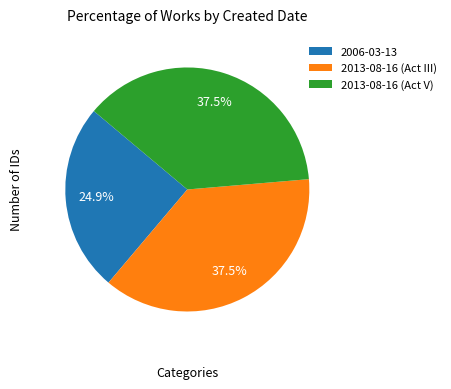

What is the ratio of the value at 2013-08-16 (Act V) to the value at 2013-08-16 (Act III)?

1.0